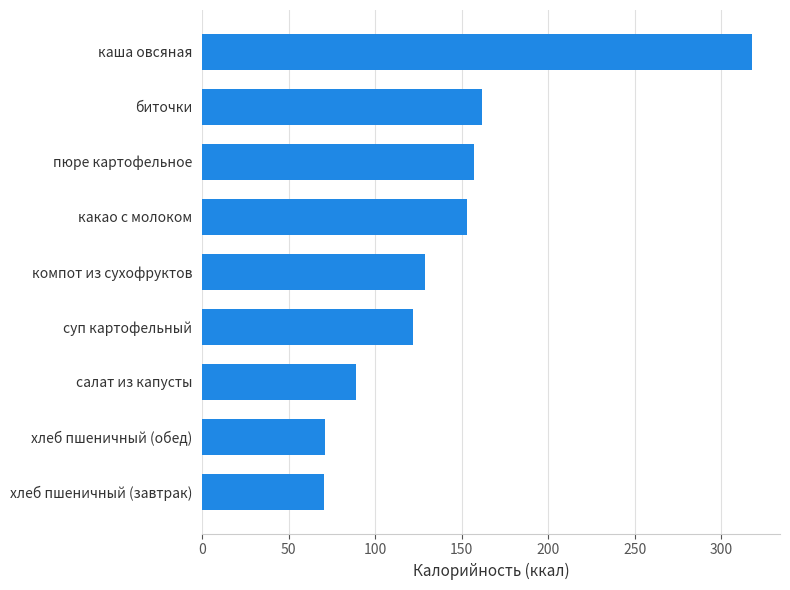

Is it true that the value at каша овсяная is 318.0?

True